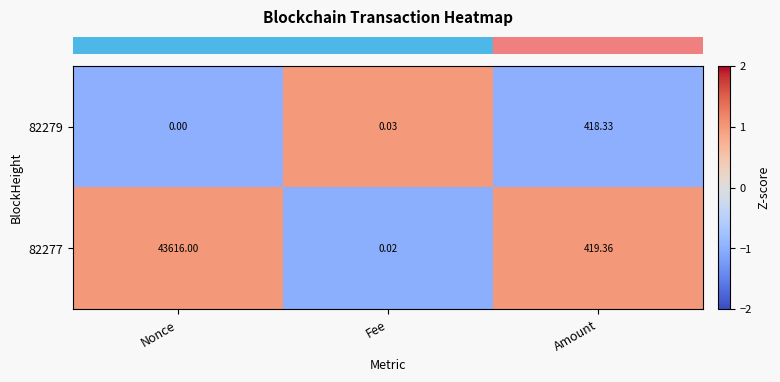

What is the spread (max minus min) of values at Nonce?

43616.0